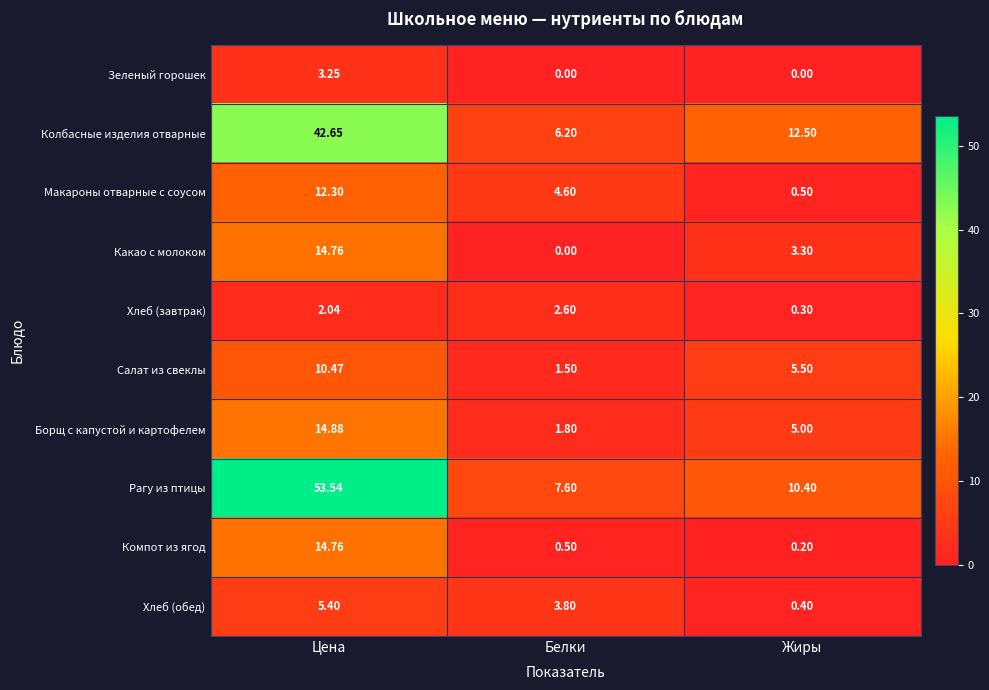

Which series has the largest range (max minus min)?

Рагу из птицы